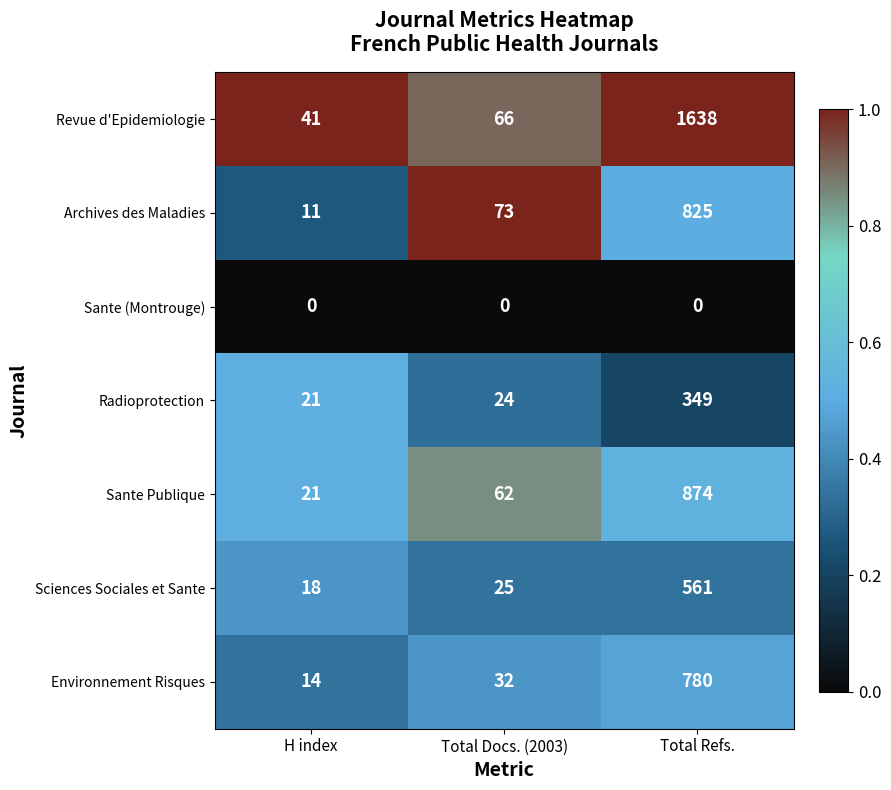

Is it true that Sciences Sociales et Sante equals 4 at H index?

False